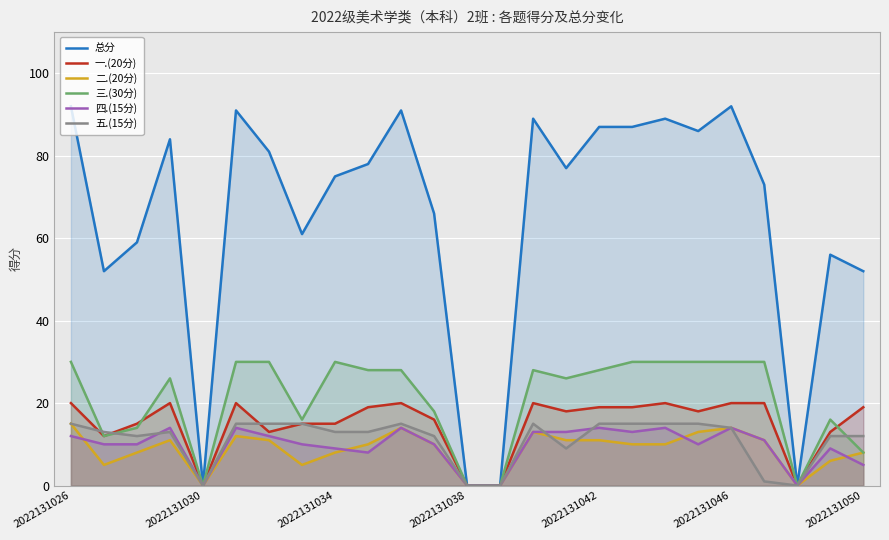

What is the maximum value for 五.(15分)?

15